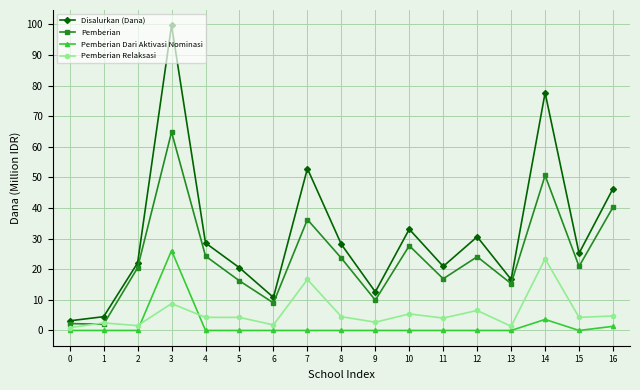

List the series in order of their peak value, lowest first.

Pemberian Relaksasi, Pemberian Dari Aktivasi Nominasi, Pemberian, Disalurkan (Dana)